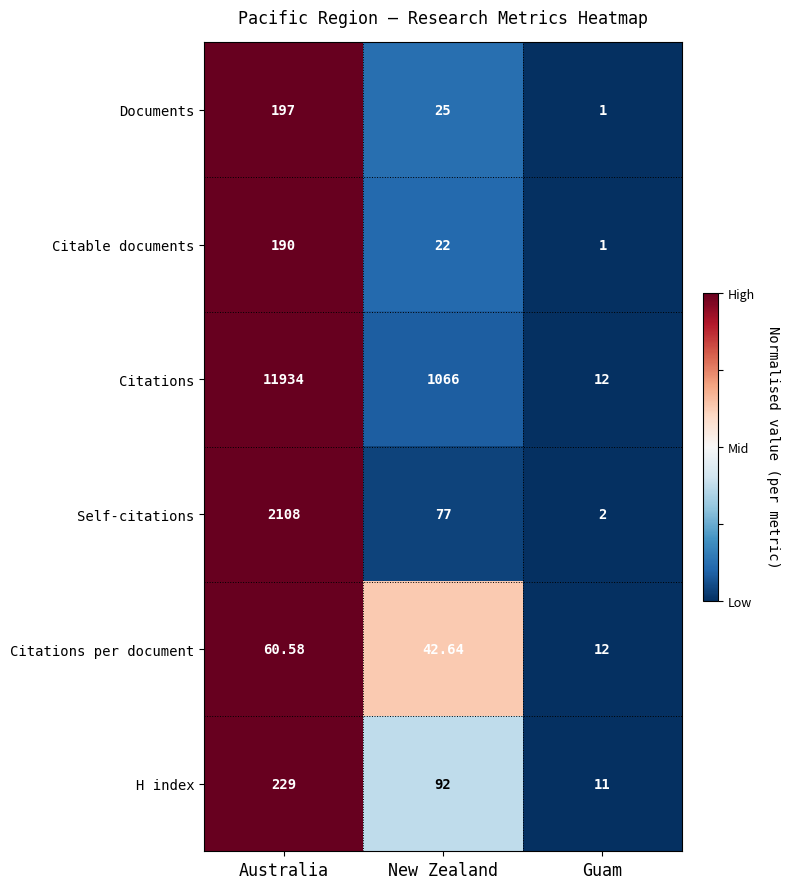

Where does the Citable documents series first go above 22?

Australia